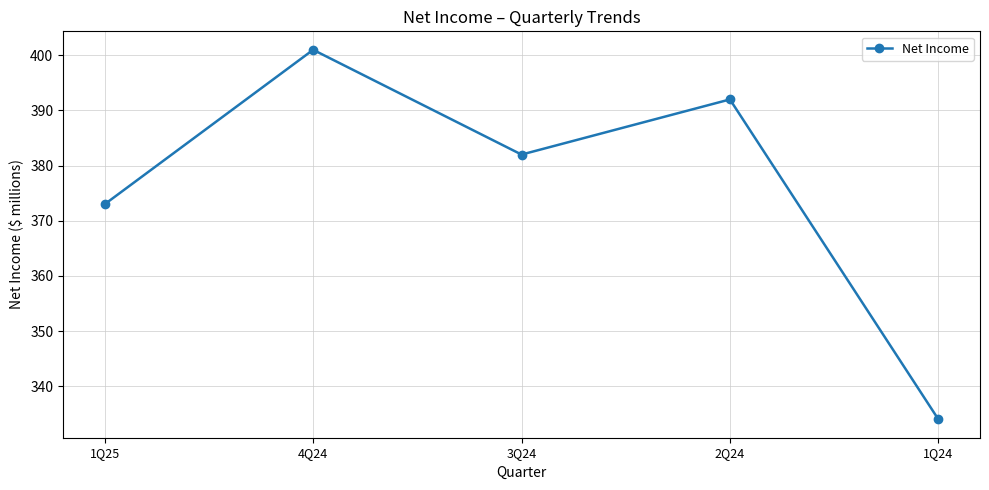

Reading right to left, list all the values displayed in this chart.

1Q24=334	2Q24=392	3Q24=382	4Q24=401	1Q25=373